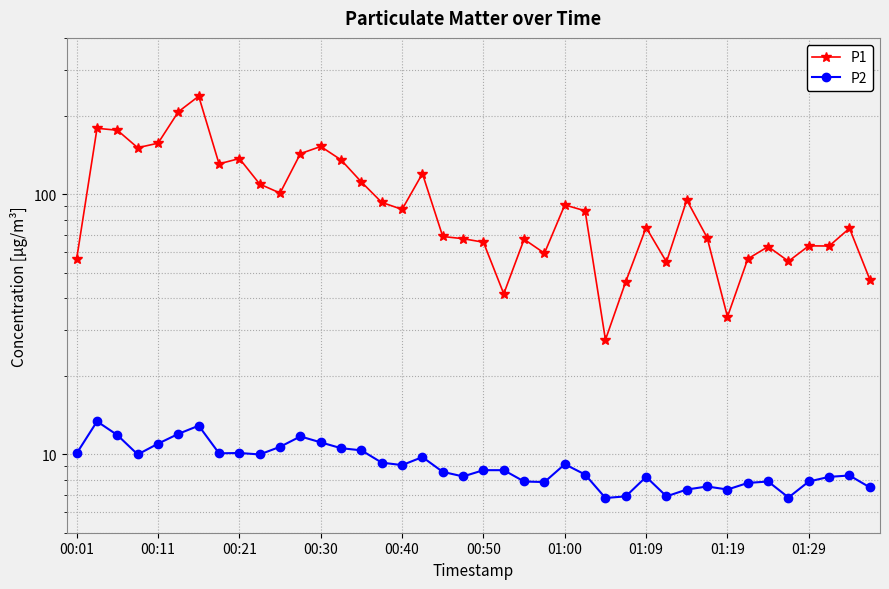

True or false: P1 has a value of 230.5 at 00:21.

False